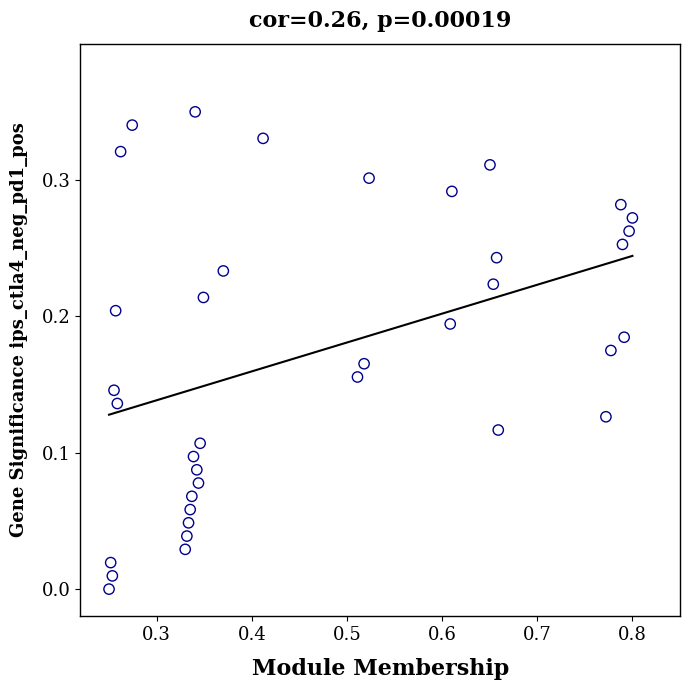

What is the range of X values (max minus min)?

0.6